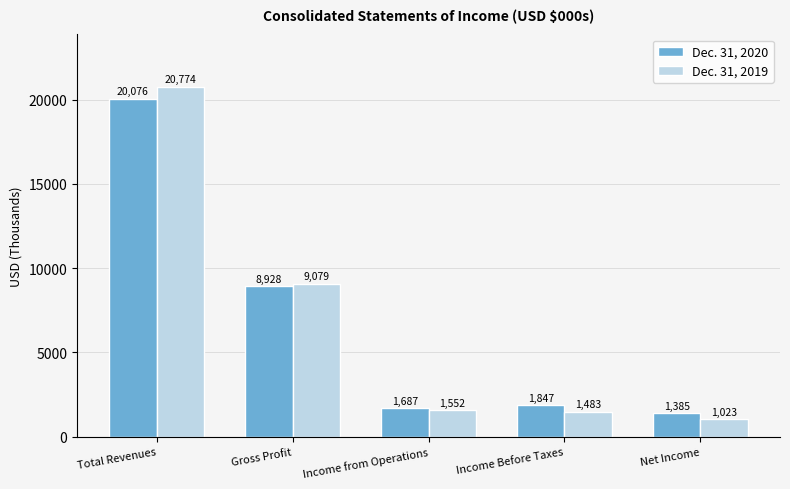

Where does the Dec. 31, 2019 series first go above 1552?

Total Revenues